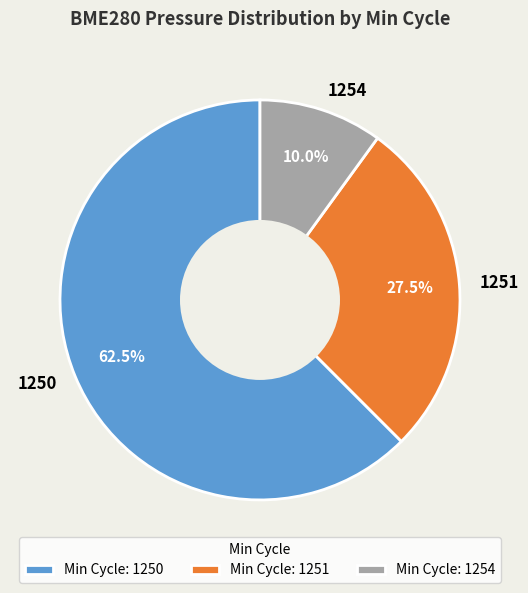

Is there a majority slice in this chart?

Yes